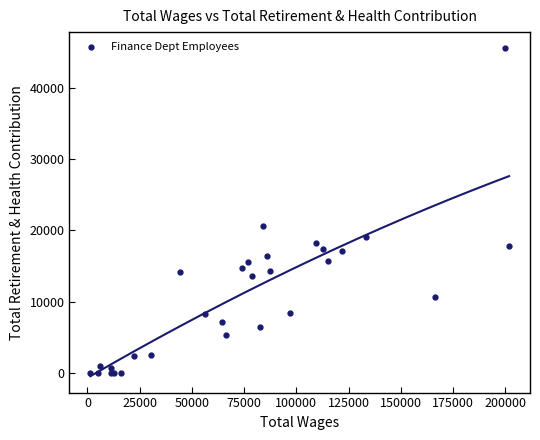

What Y value in the scatter plot is closest to 22741?

20611